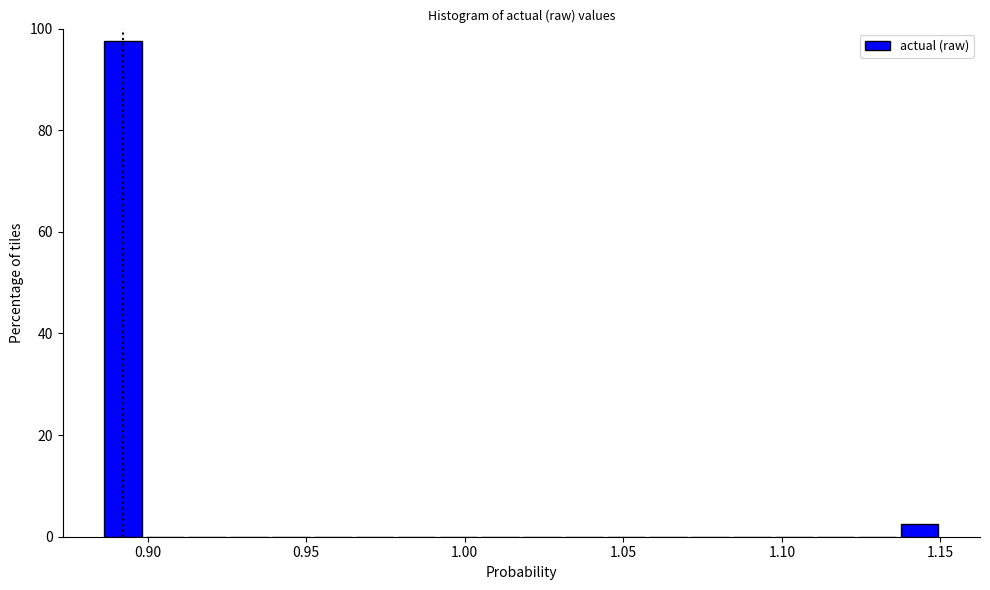

Read against the x-axis, roughly where is the centre of the tallest bar?

0.890